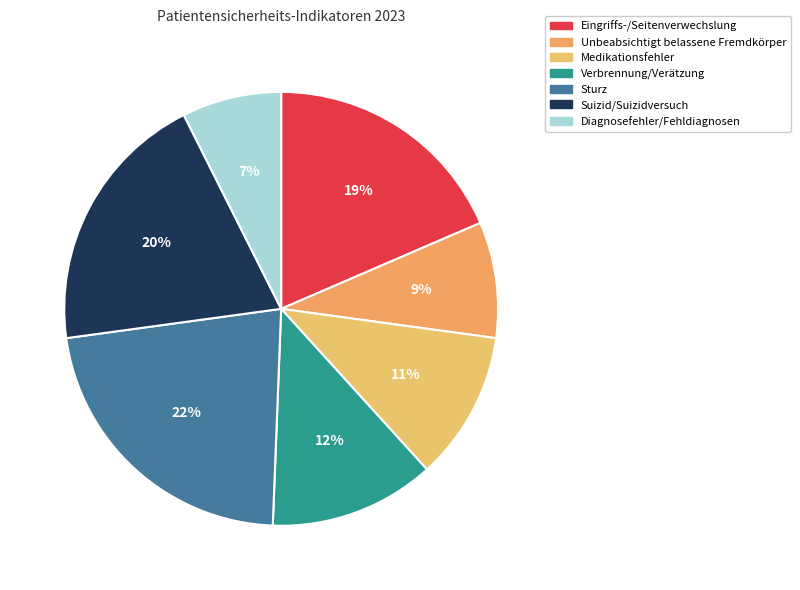

To the nearest percent, what percentage of the pie is Medikationsfehler?

11%